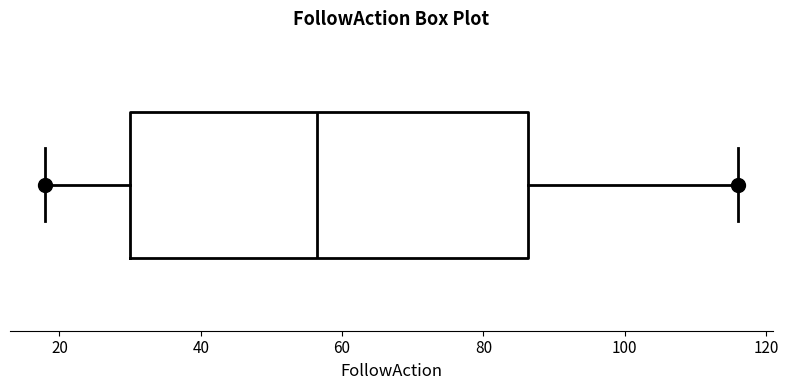

Transcribe this box plot: give where the median line is, the range the box spans, and where the two whiskers end, as read against the x-axis. The values are not printed on the chart, so give them approximately, as read against the axis.

median 56, box 30 to 86, whiskers 18 to 116